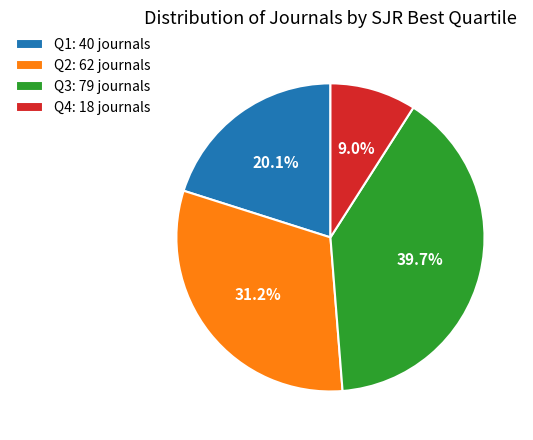

Between Q1: 40 journals and Q4: 18 journals, which is larger?

Q1: 40 journals